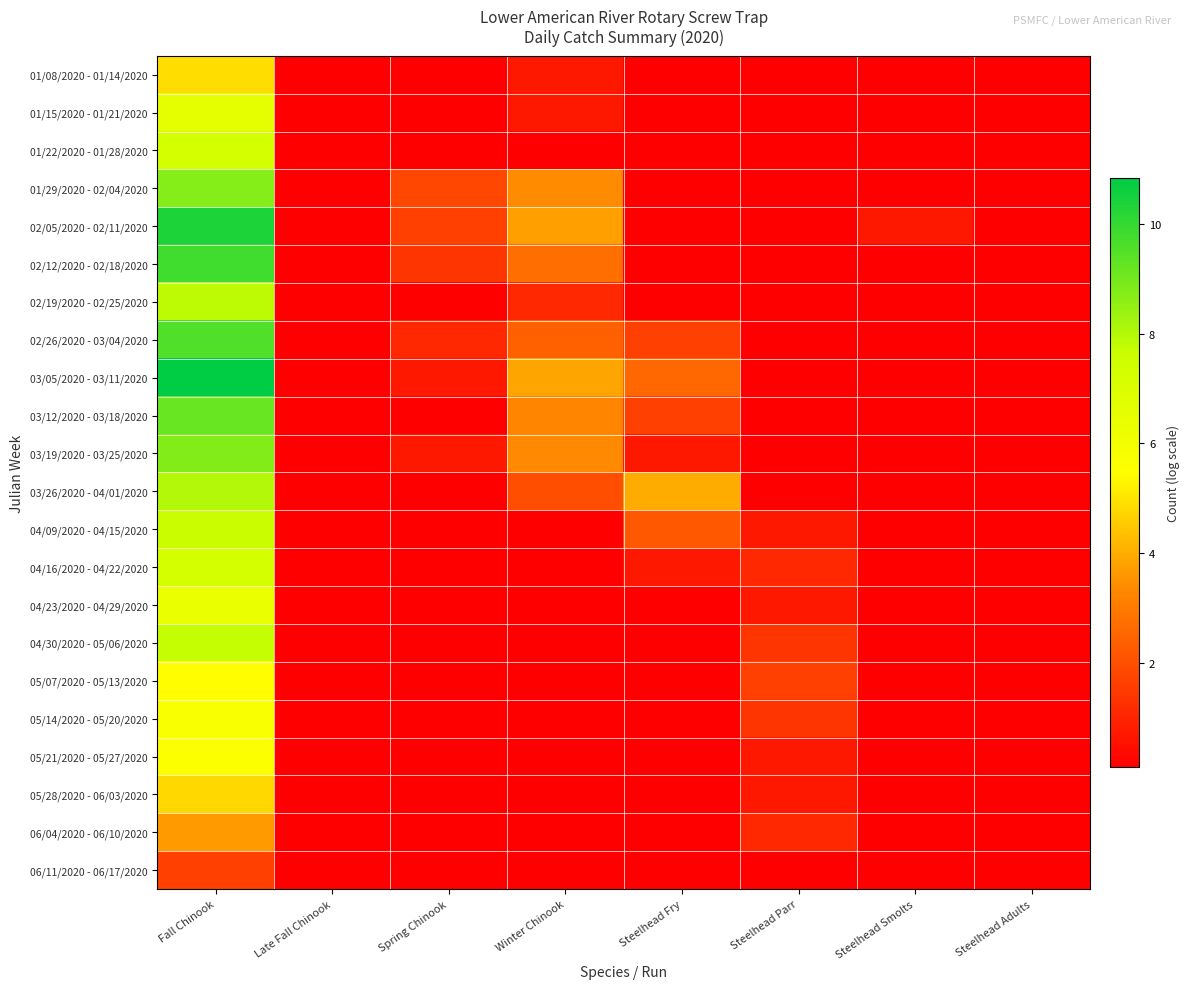

What is the greatest value displayed?

10.8